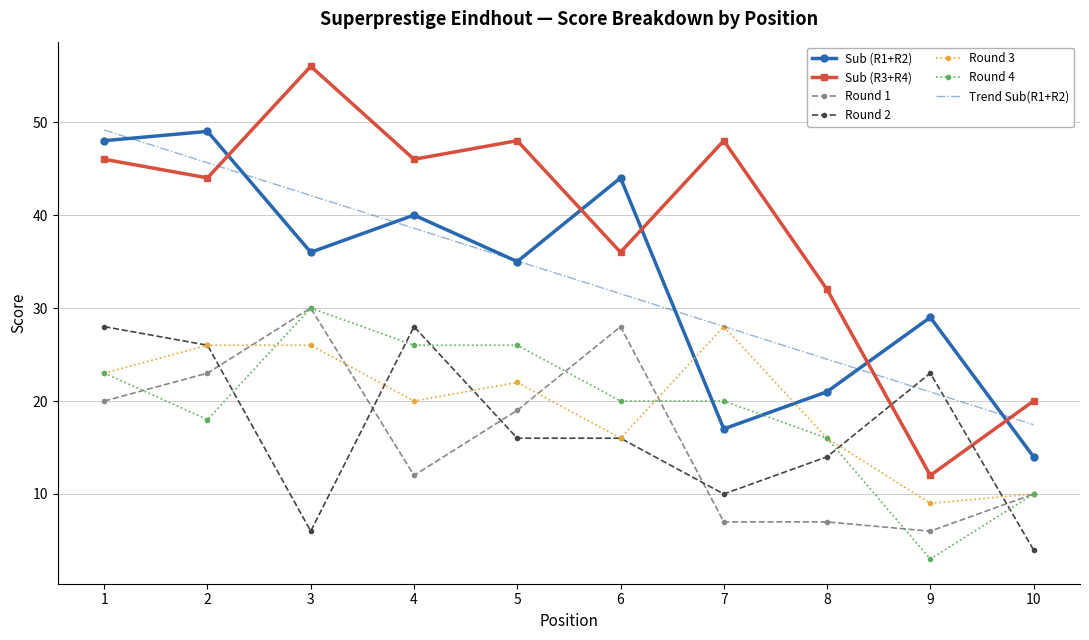

What is the sum of all Round 2 values?

171.0